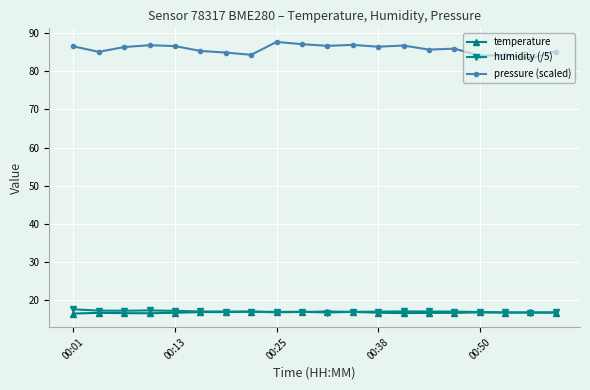

Which series has the largest total across all categories?

pressure (scaled)